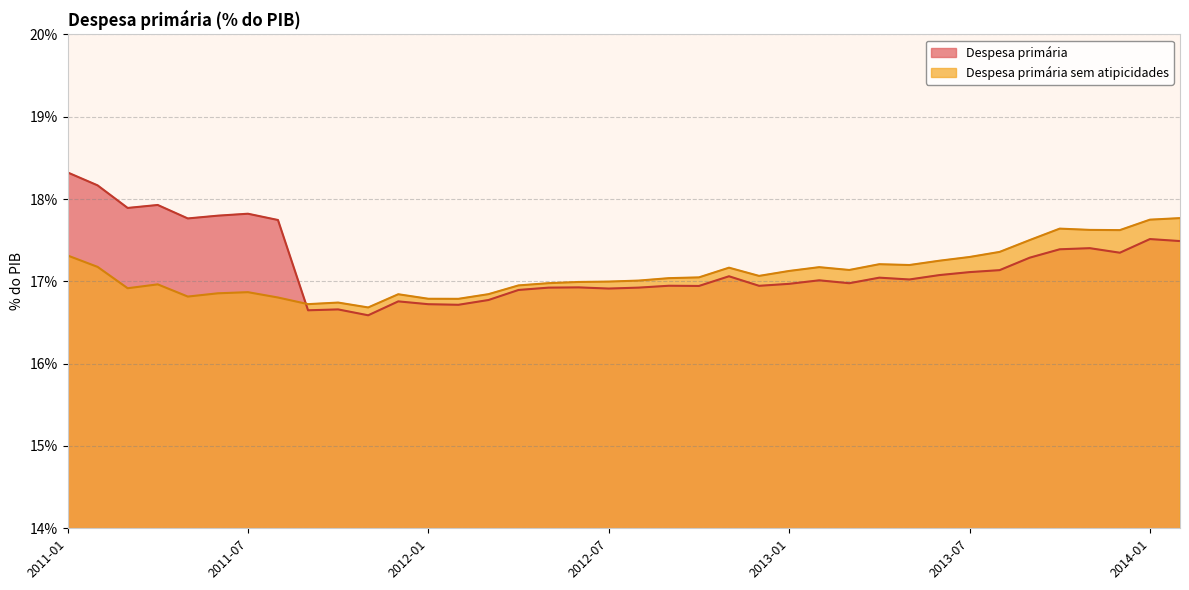

How many Despesa primária values are between 0 and 1?

38